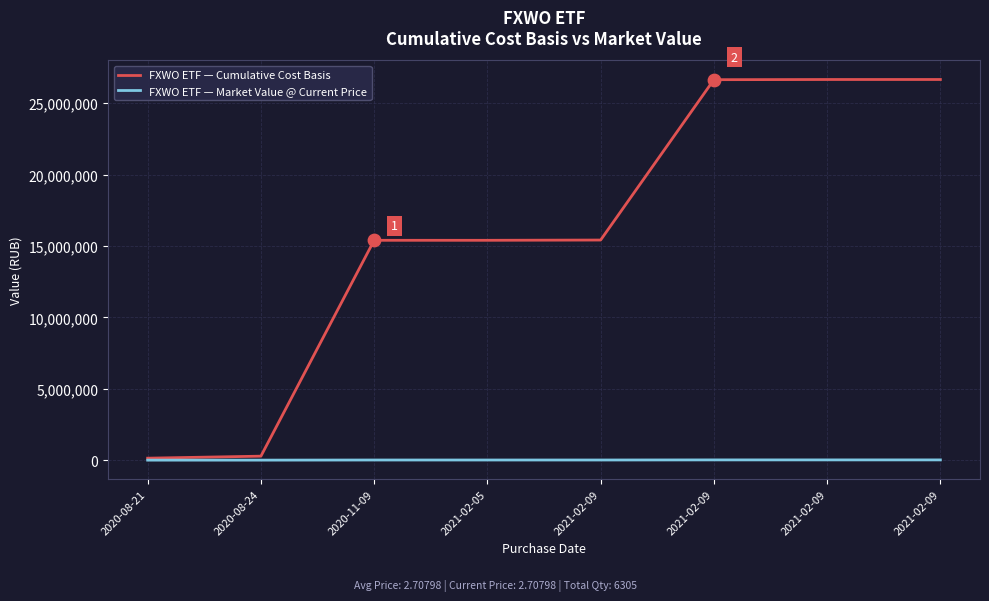

How many lines are shown in the chart?

2